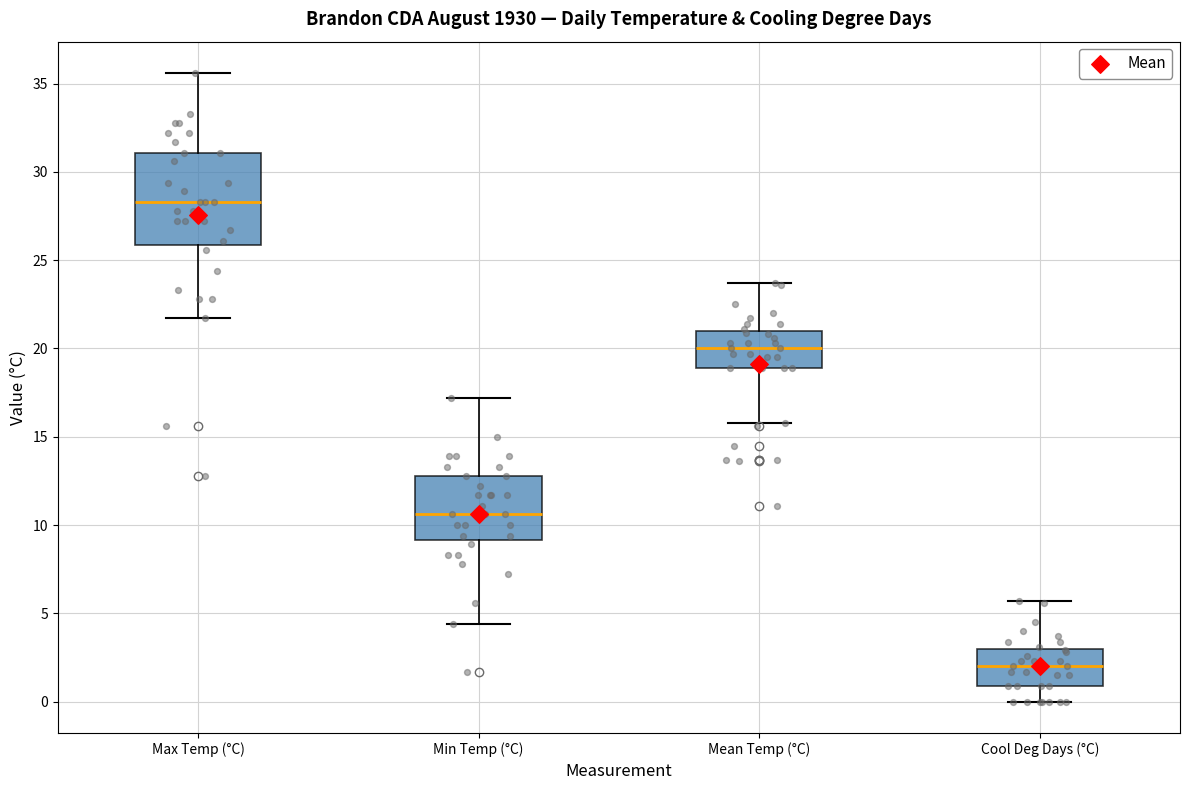

Reading left to right, read every box against the y-axis: the position of its median line, the range the box covers, and the ends of its whiskers. The values are not printed on the chart, so give them approximately, as read against the axis.

Max Temp (°C): median 28.5, box 26.0 to 31.0, whiskers 21.5 to 35.5
Min Temp (°C): median 10.5, box 9.0 to 13.0, whiskers 4.5 to 17.0
Mean Temp (°C): median 20.0, box 19.0 to 21.0, whiskers 16.0 to 23.5
Cool Deg Days (°C): median 2.0, box 1.0 to 3.0, whiskers 0.0 to 5.5